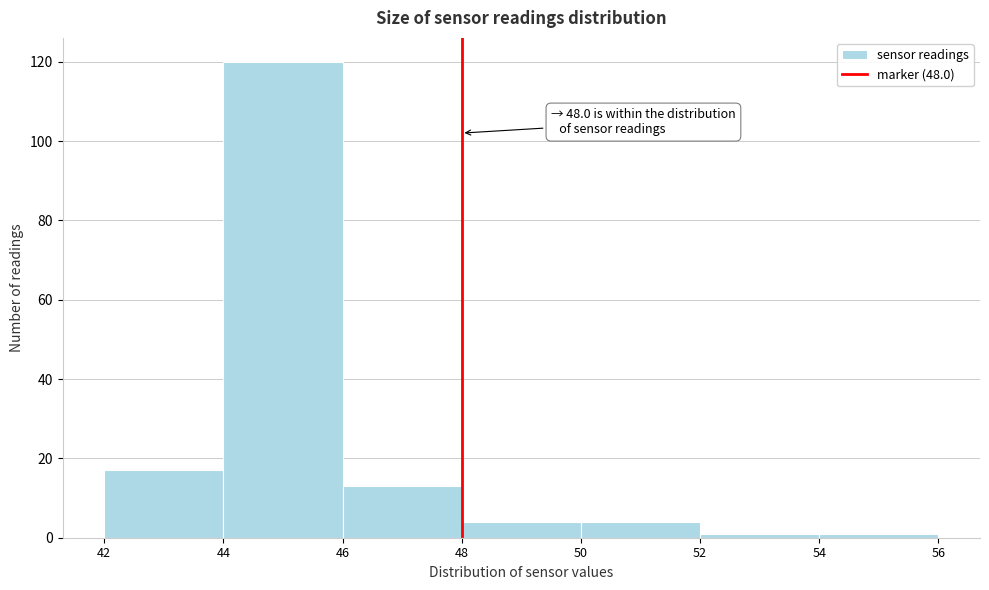

Over which range of the x-axis is the bar tallest?

44 to 46